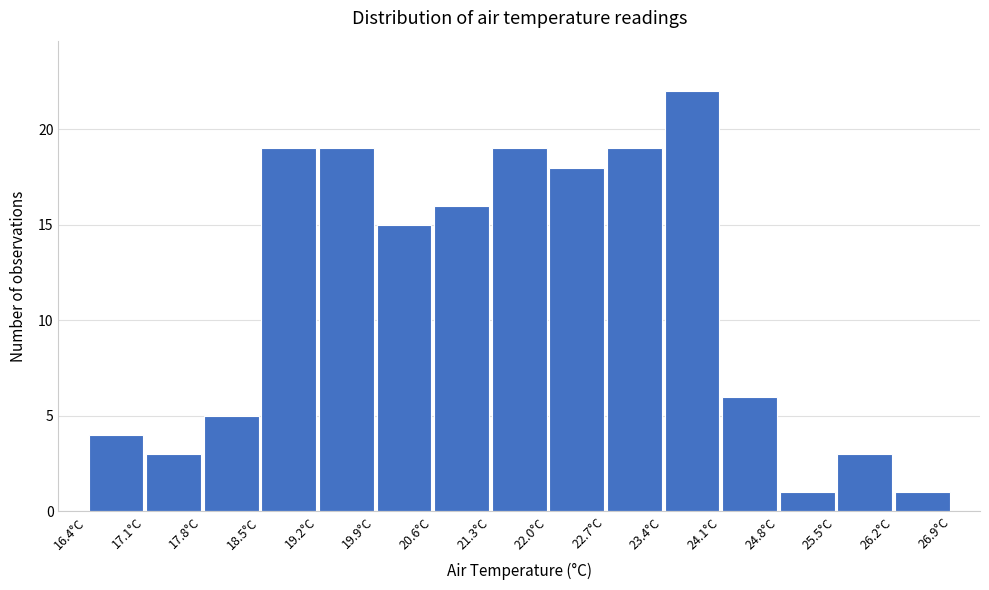

How tall is the bar that spans 16.4 to 17.1 on the x-axis? The values are not printed on the chart, so give them approximately, as read against the axis.

4